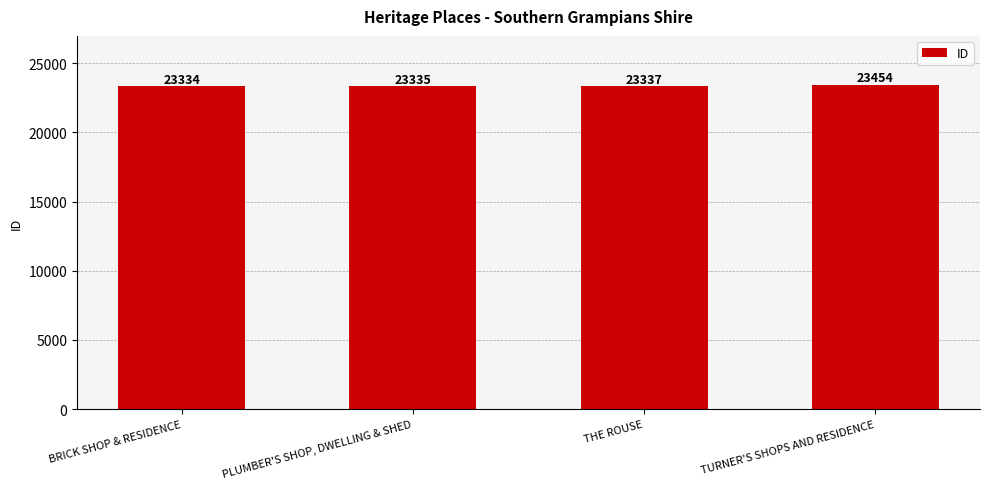

At which label is the value closest to 23394?

THE ROUSE